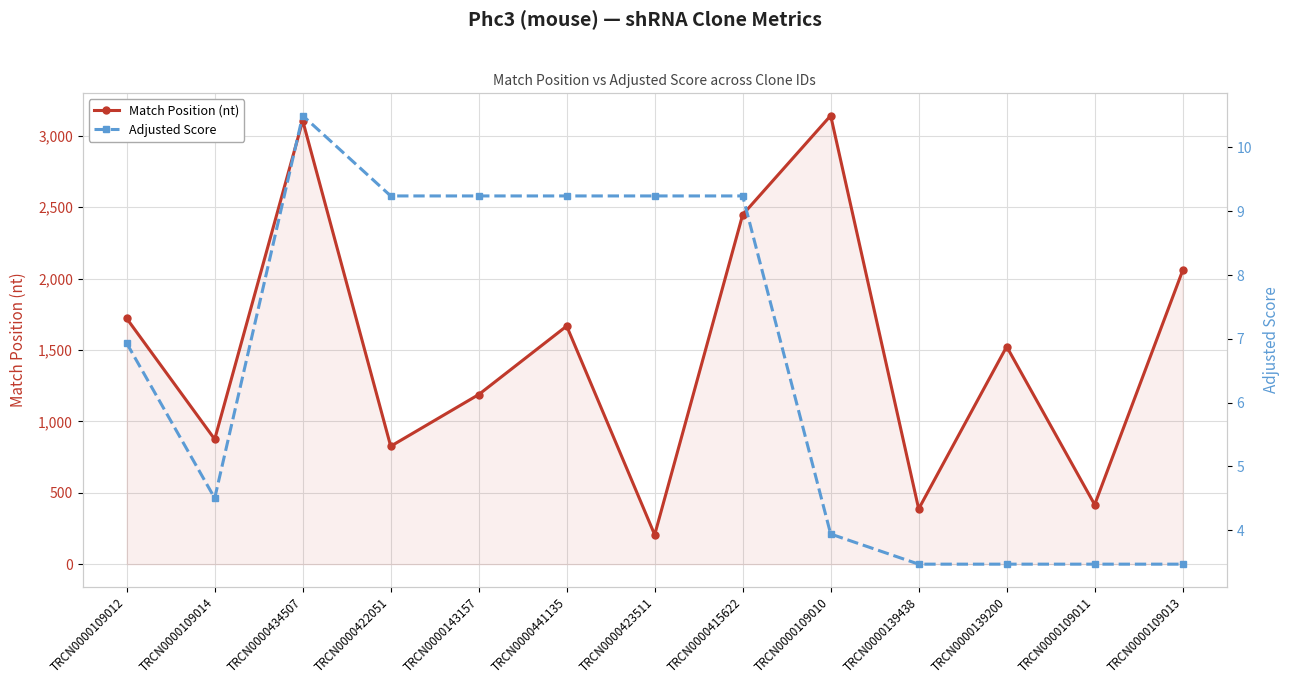

What is the value of the Match Position (nt) point at the 12th from the left?

417